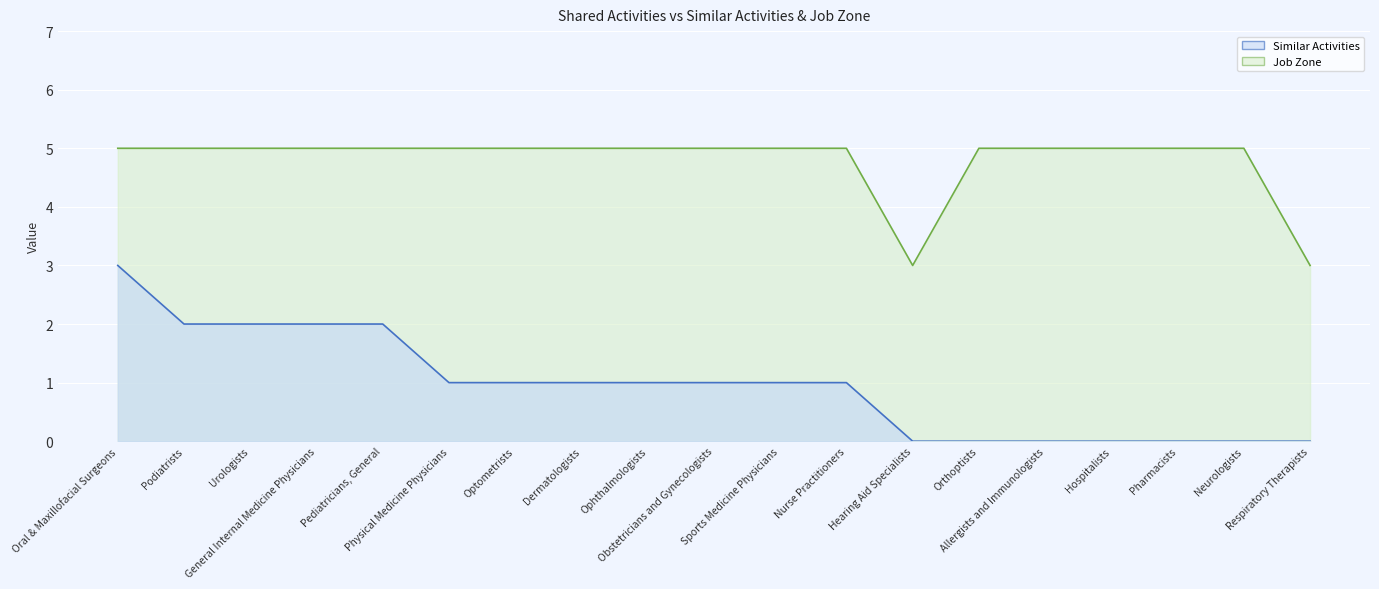

The Job Zone series shows 7 at Podiatrists. True or false?

False